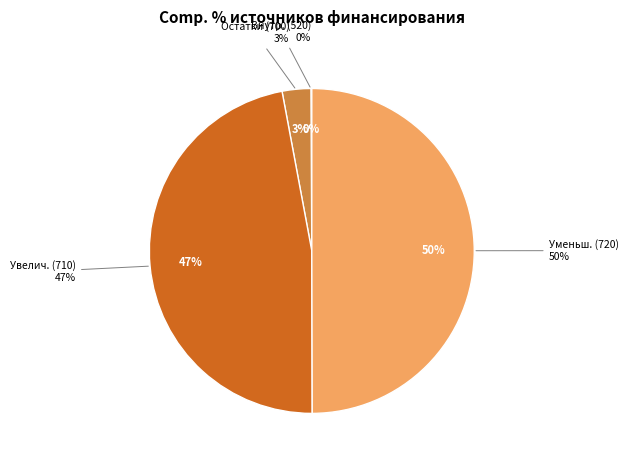

To the nearest percent, what is the difference between the 710 and 620 slice percentages?

47%